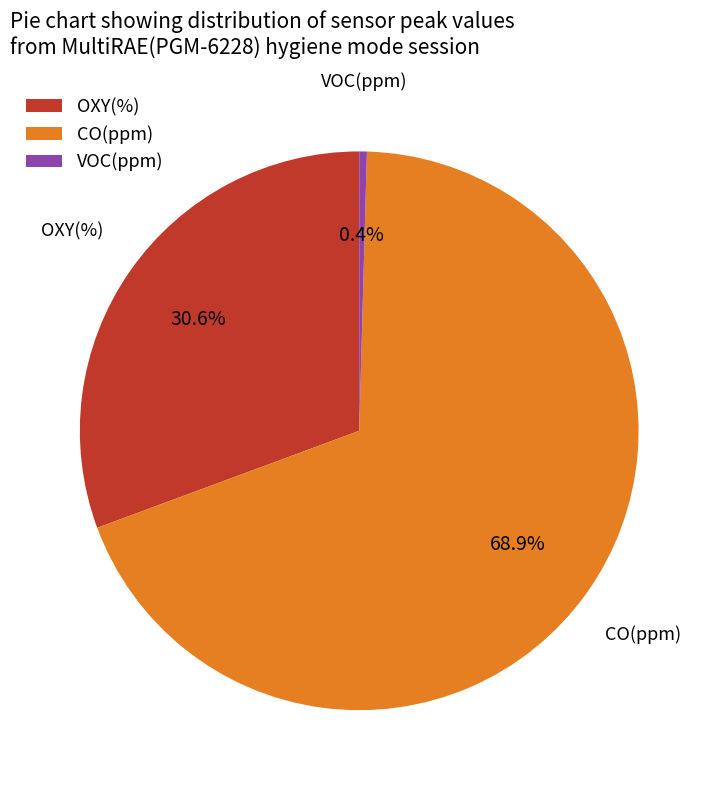

Count the number of slices in the pie.

3